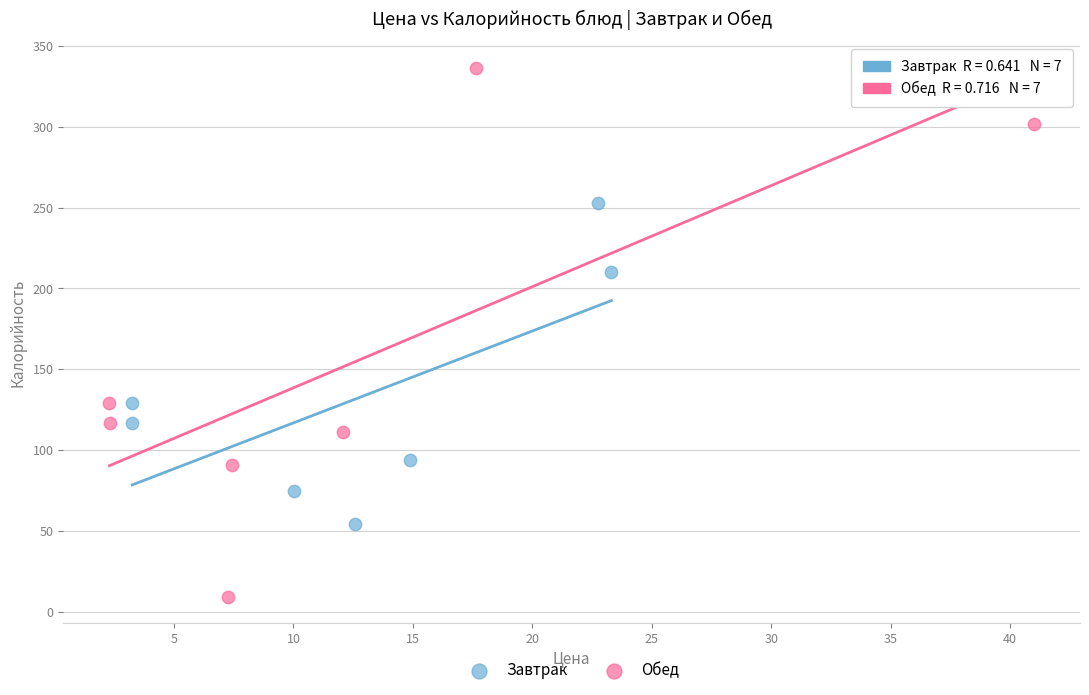

Which series has the largest Y range (max minus min)?

Обед